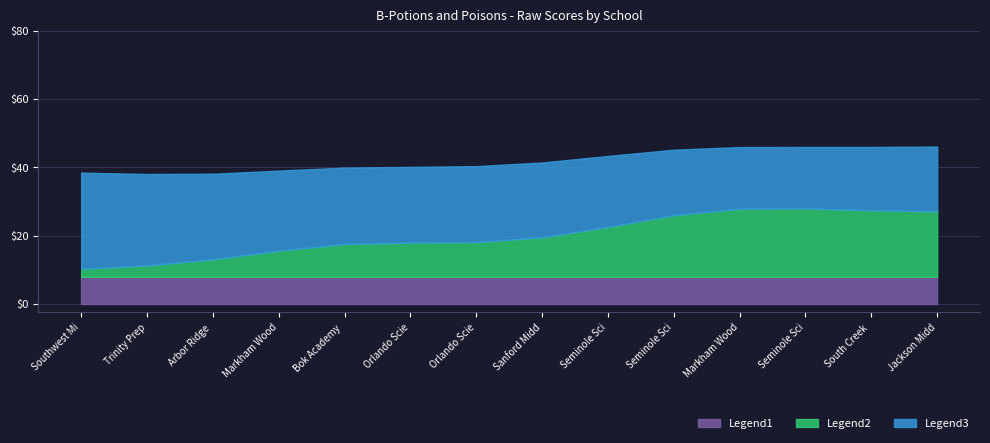

The Tier series shows 1.5 at Seminole Science Charter School. True or false?

False